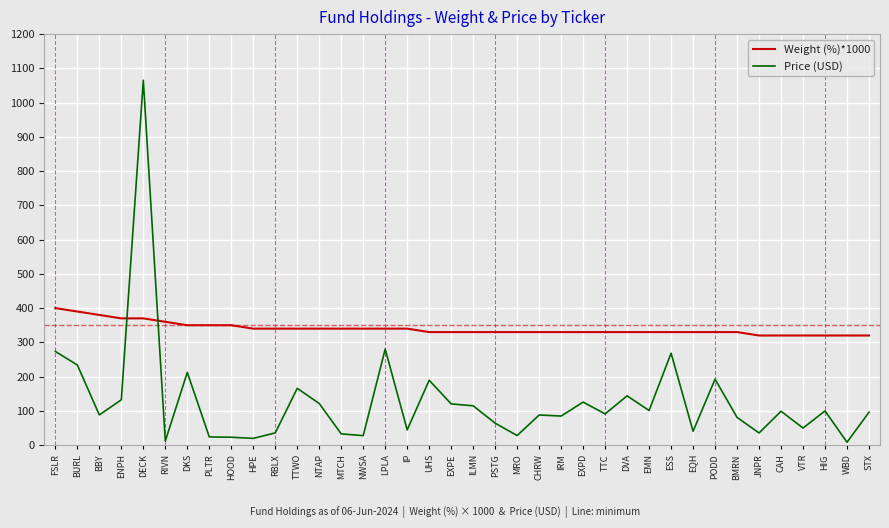

At which label does Weight (%)*1000 reach its peak?

FSLR